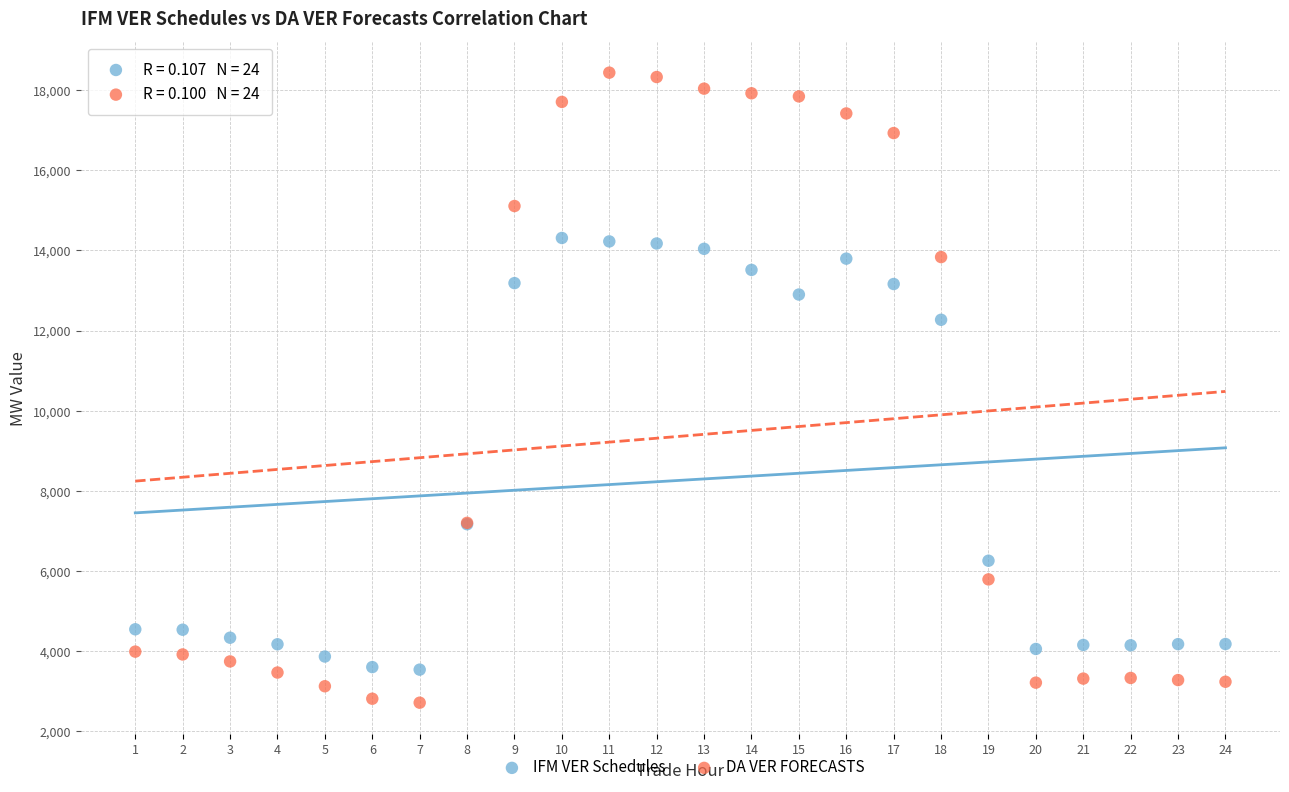

In the DA VER FORECASTS series, what Y value is closest to 10576?

13834.4